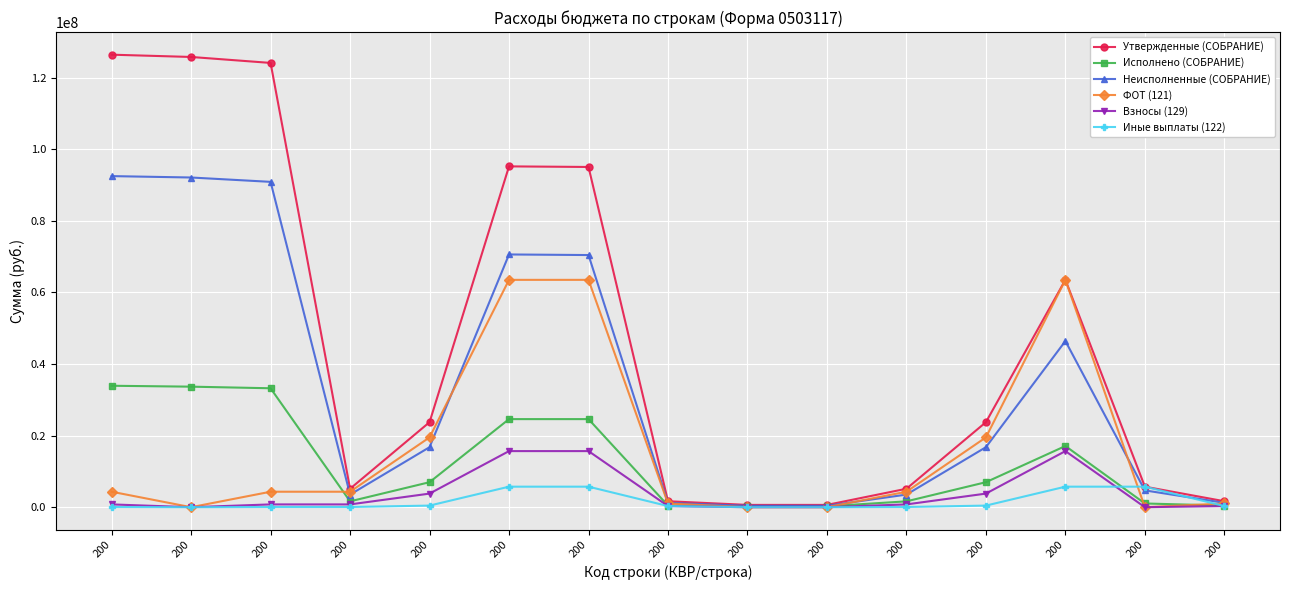

How many values in the Исполнено (СОБРАНИЕ) series are below 6984757?

7